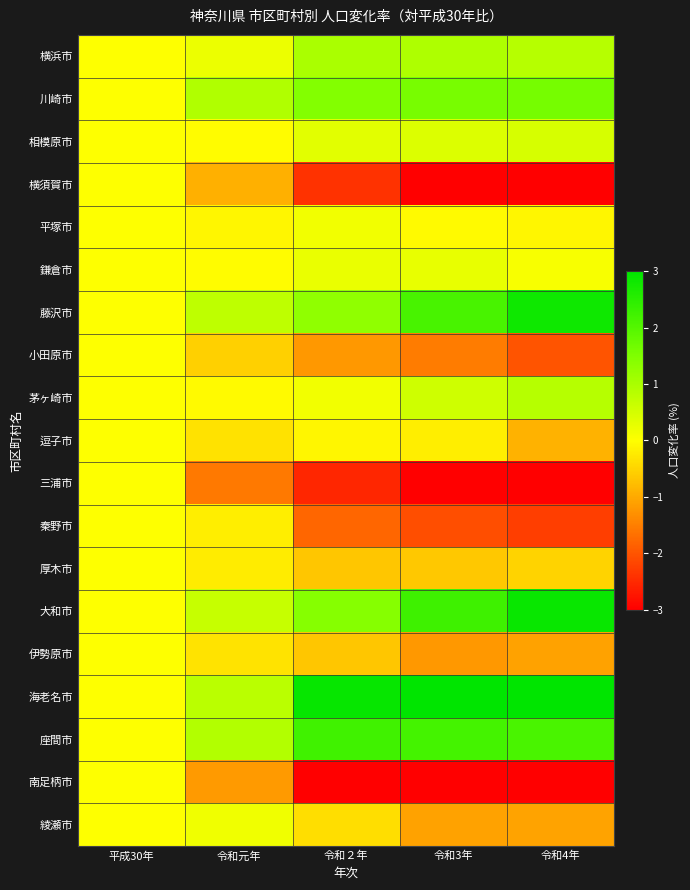

At 令和元年, list the series in order from largest to smallest.

川崎市, 座間市, 海老名市, 藤沢市, 大和市, 横浜市, 綾瀬市, 相模原市, 鎌倉市, 茅ヶ崎市, 平塚市, 秦野市, 厚木市, 伊勢原市, 逗子市, 小田原市, 横須賀市, 南足柄市, 三浦市